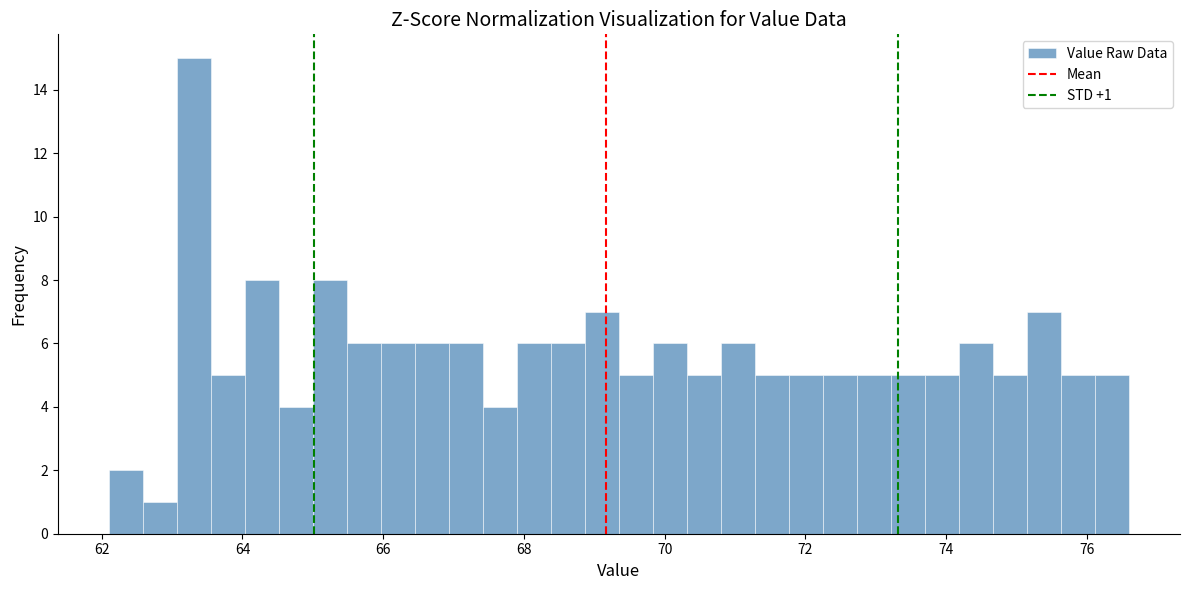

Around what value on the x-axis is the tallest bar? Give the approximate position of its centre, as read against the axis.

63.4